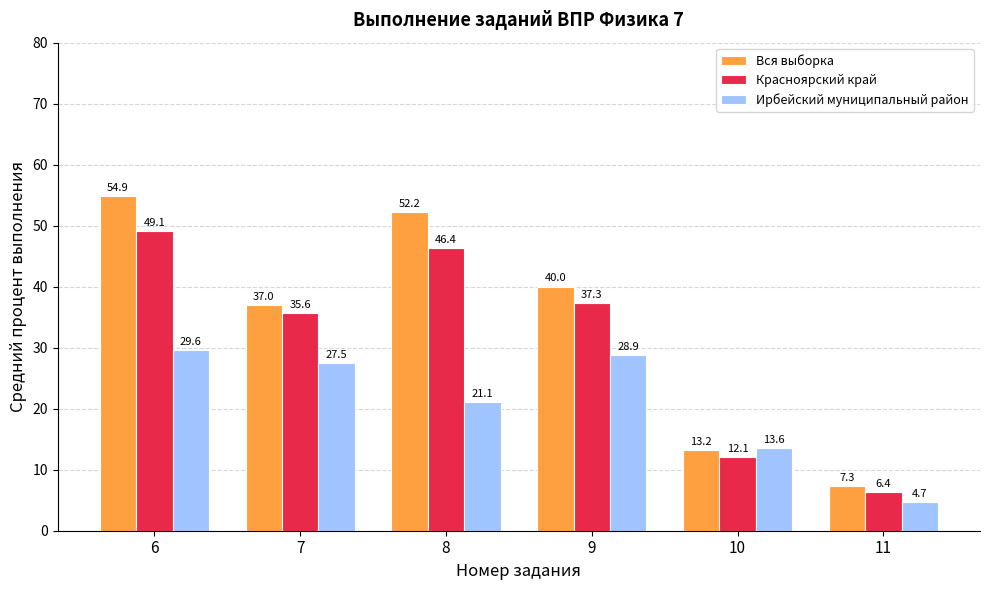

At how many categories does at least one series exceed 9?

5